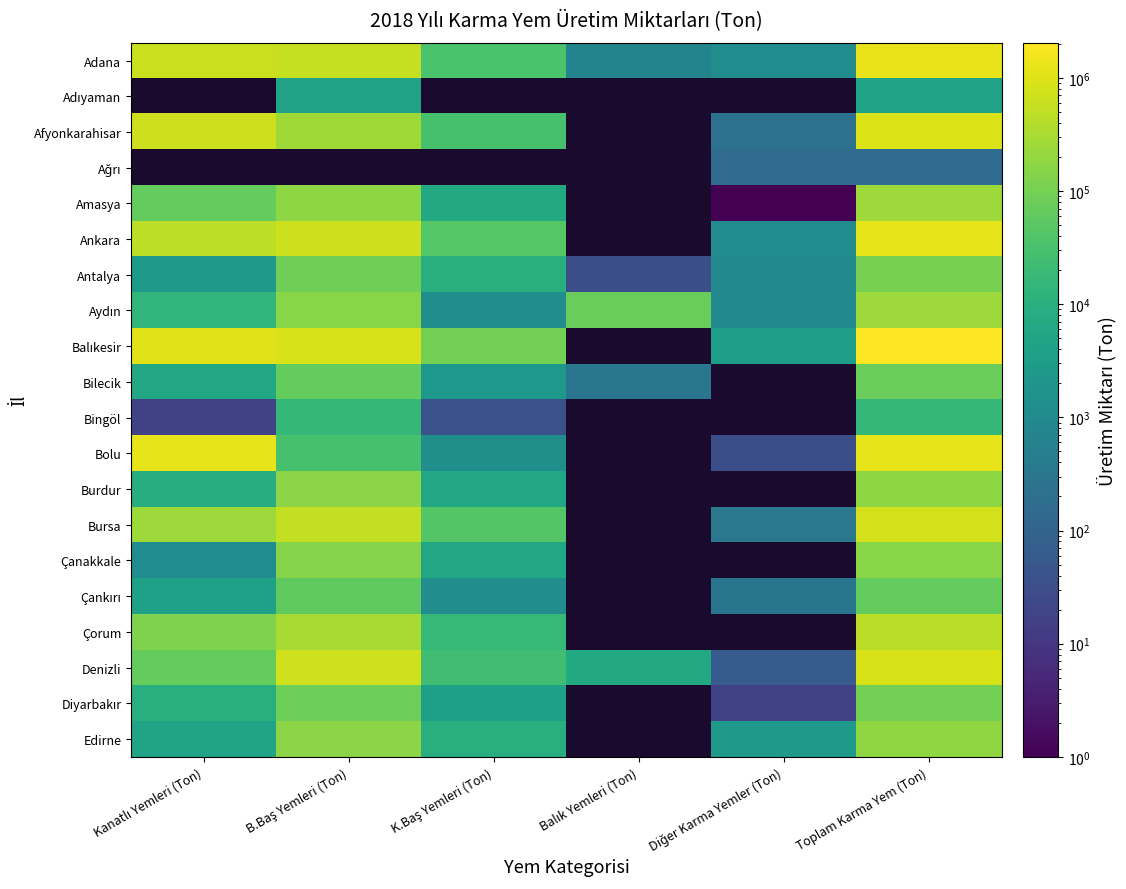

How many data points in Balıkesir are less than 870550?

2